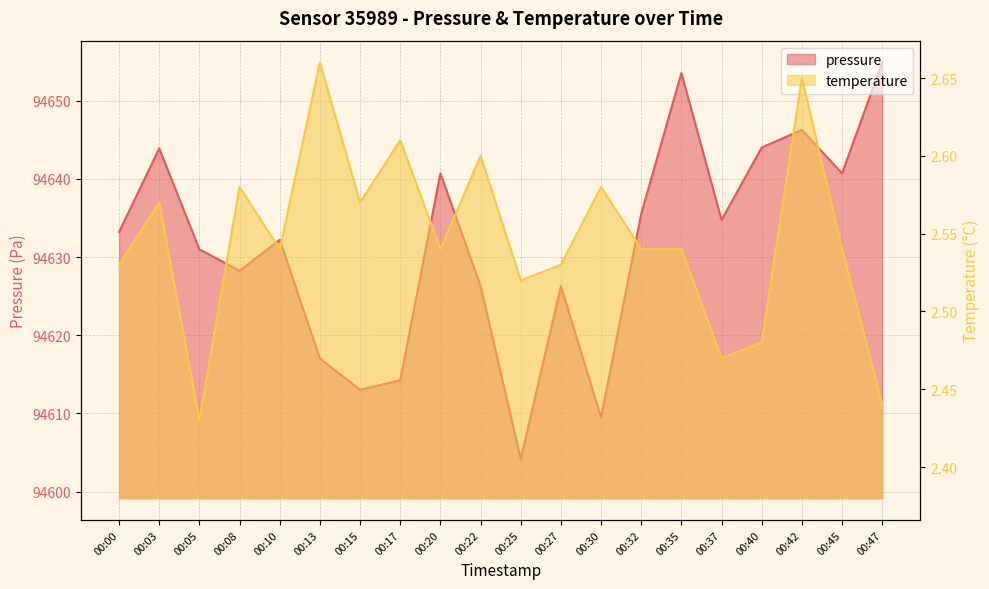

At which category does the chart reach its minimum across all series?

00:05